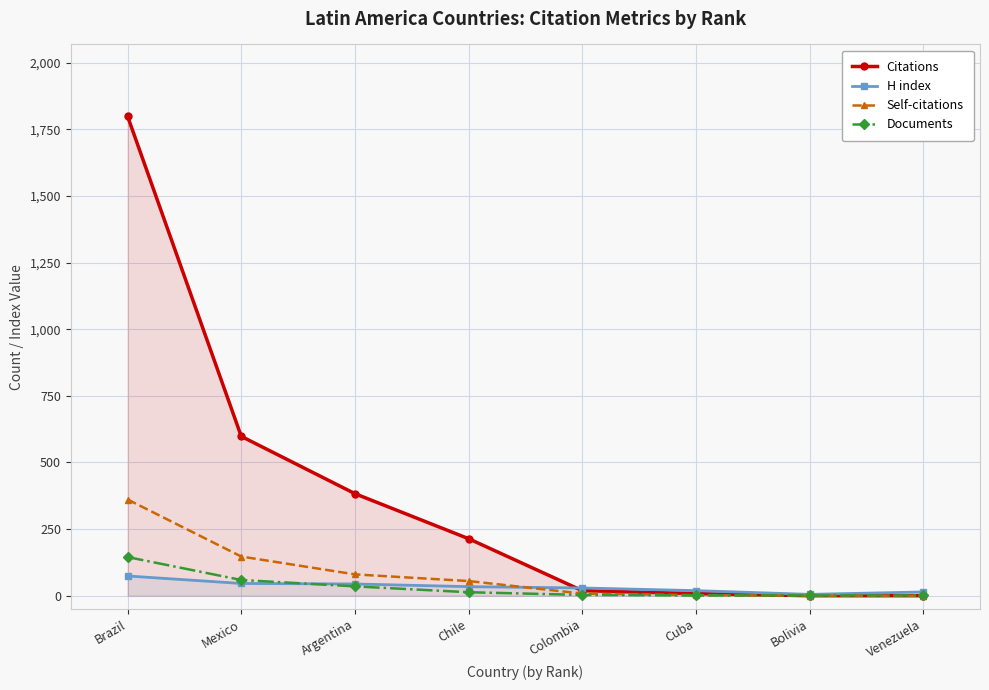

The value of Documents at Bolivia is 1. True or false?

True